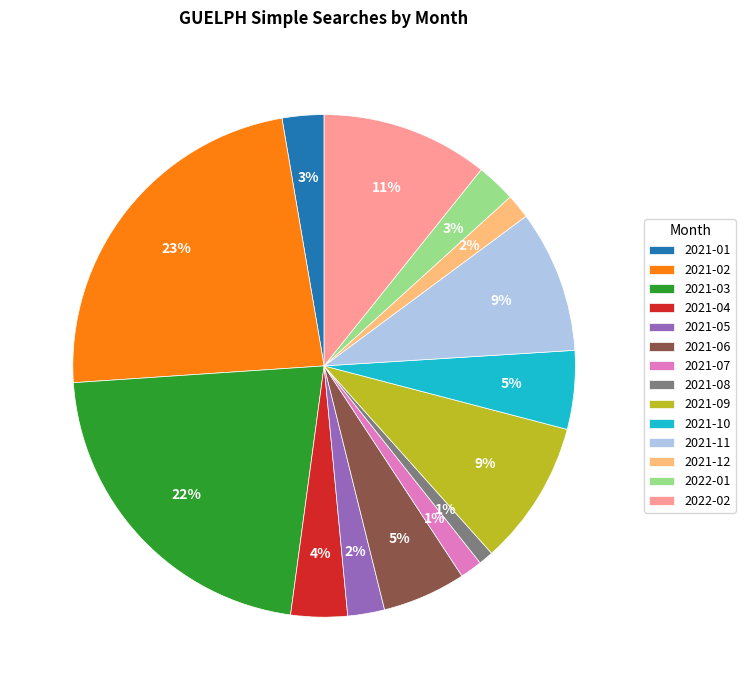

The 2021-05 slice represents 16% of the pie. True or false?

False